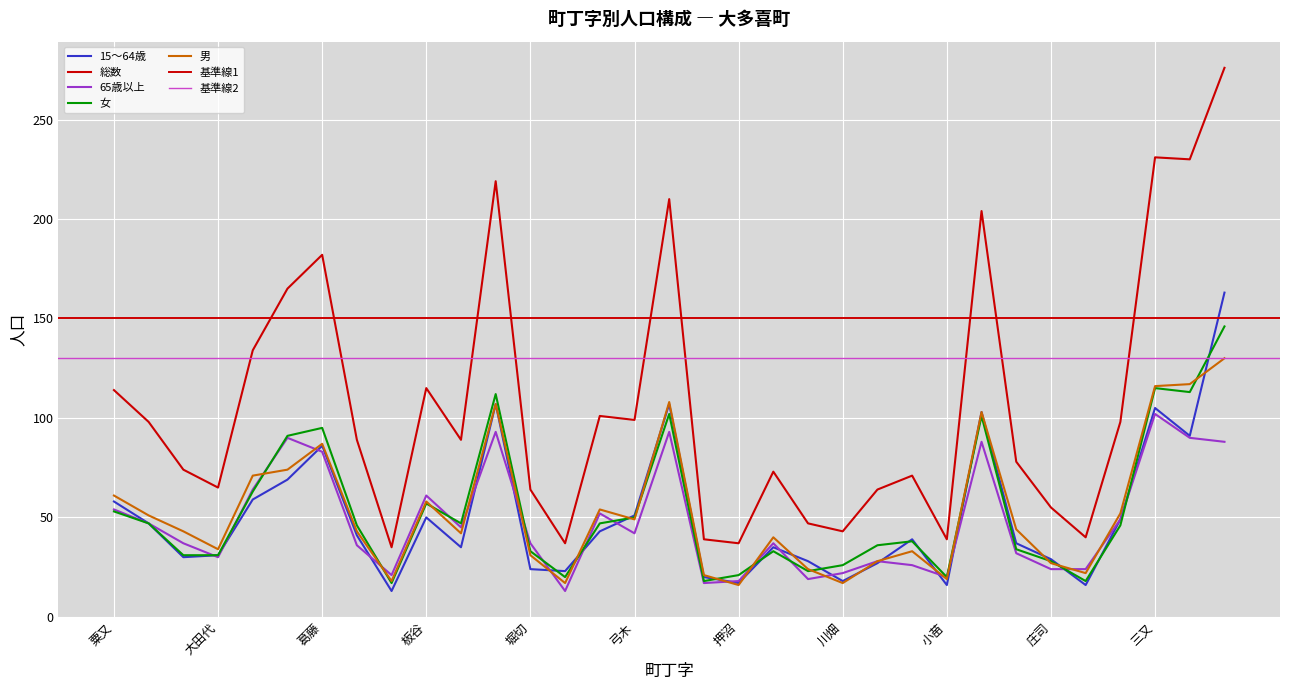

Which has a higher value, 市川 or 弥喜用?

市川